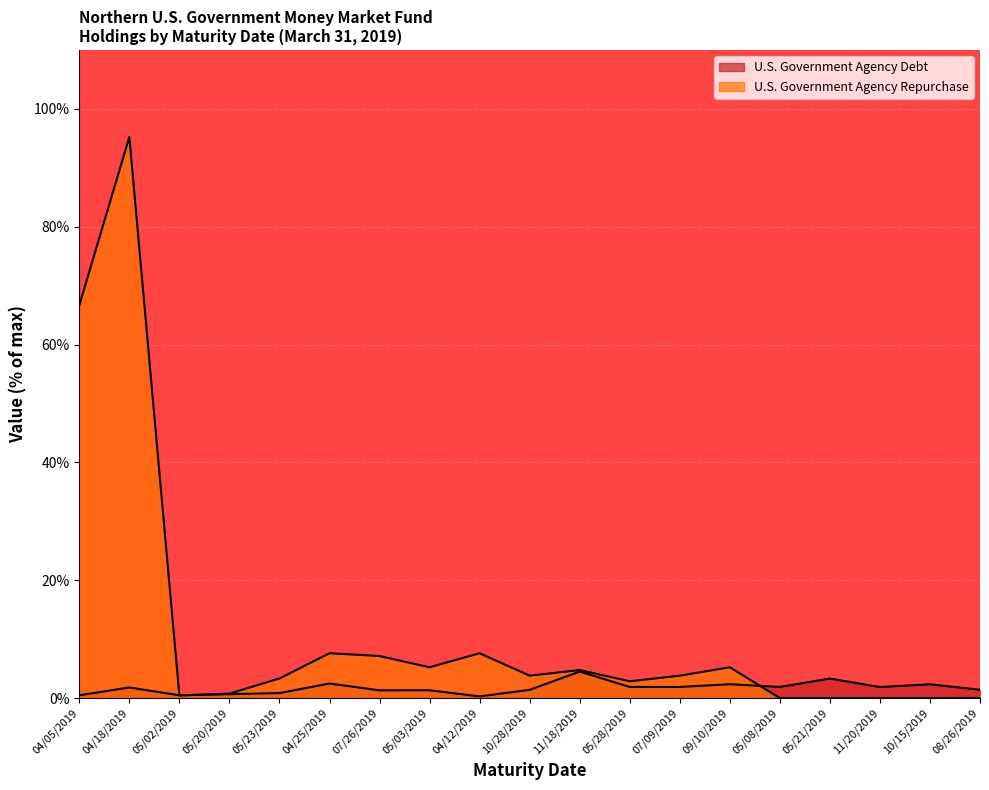

What is the average value of the U.S. Government Agency Repurchase series?

11.3